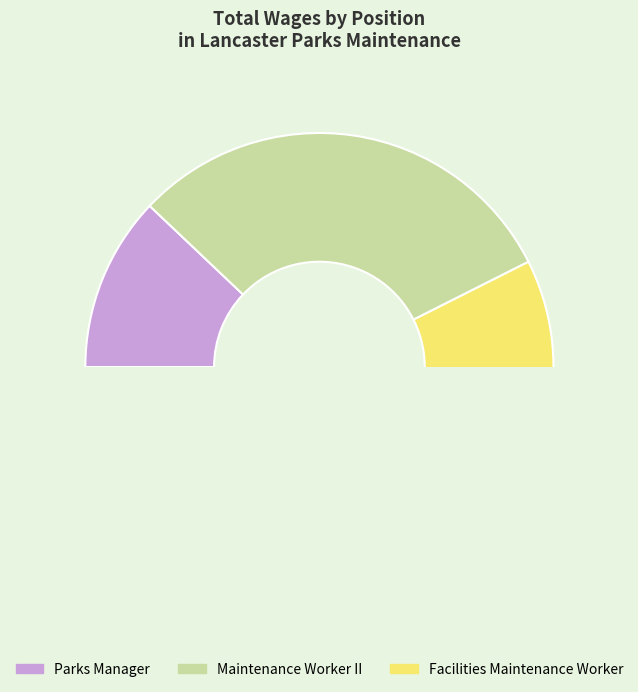

Is it true that Recreation Leader III is 11% of the pie?

False